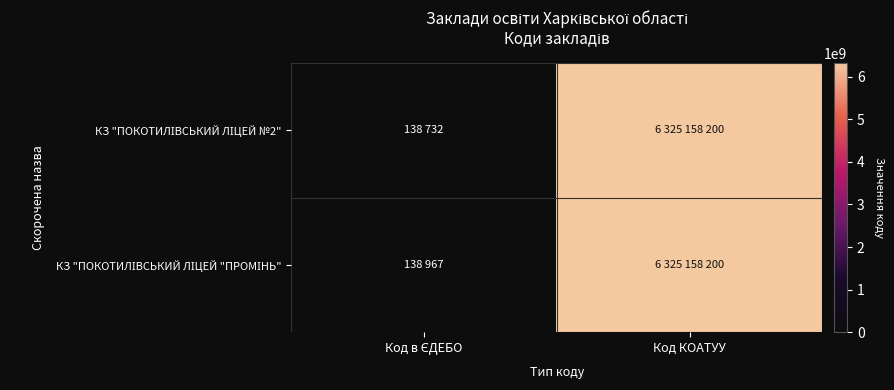

At how many categories does at least one series exceed 4857620291?

1